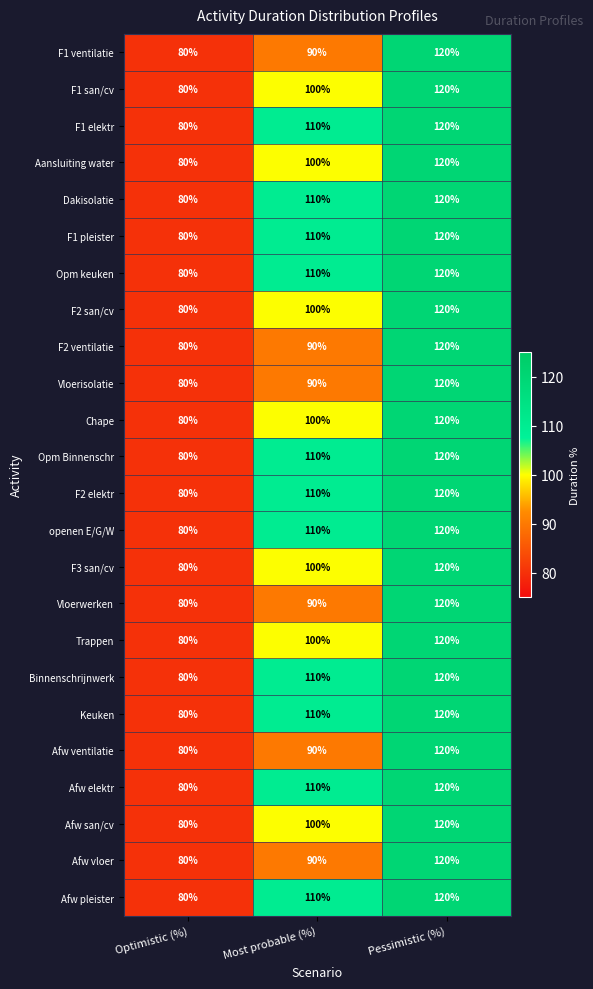

What is the difference between the highest and lowest values at Most probable (%)?

20